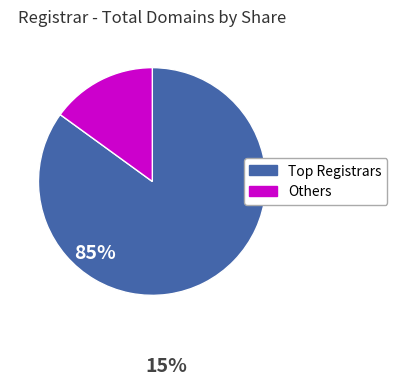

Does any single category account for the majority?

Yes